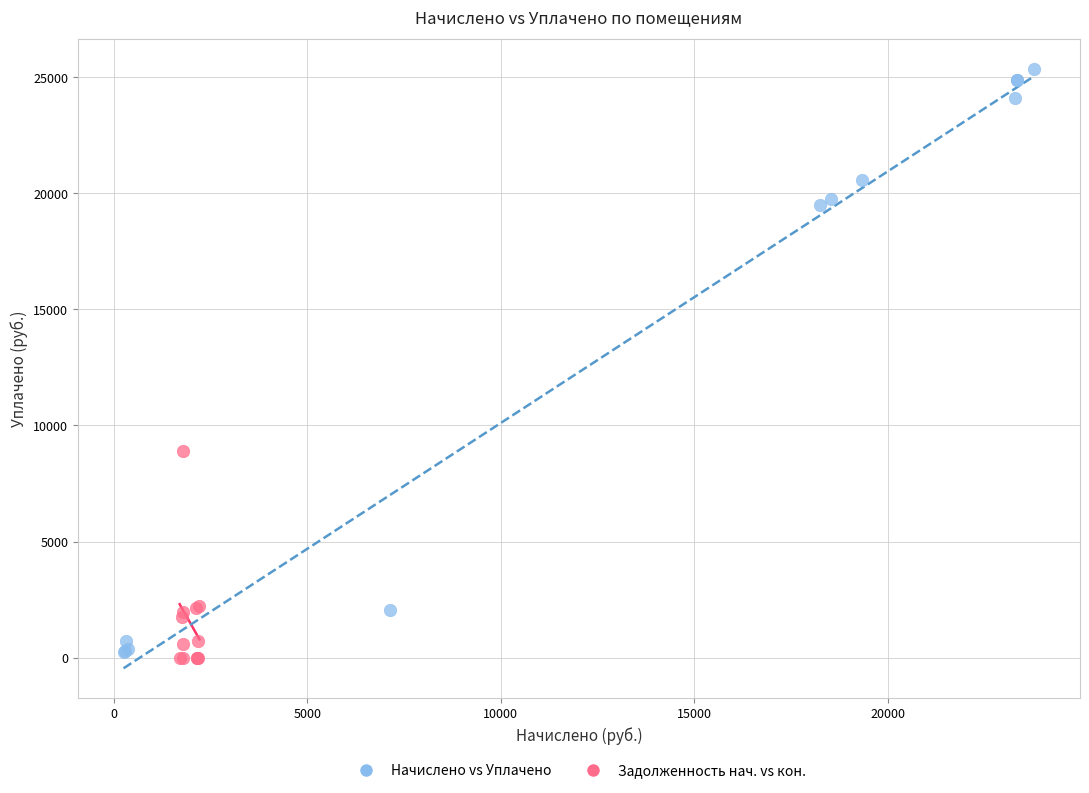

Which series has the largest Y range (max minus min)?

Задолженность нач. vs кон.